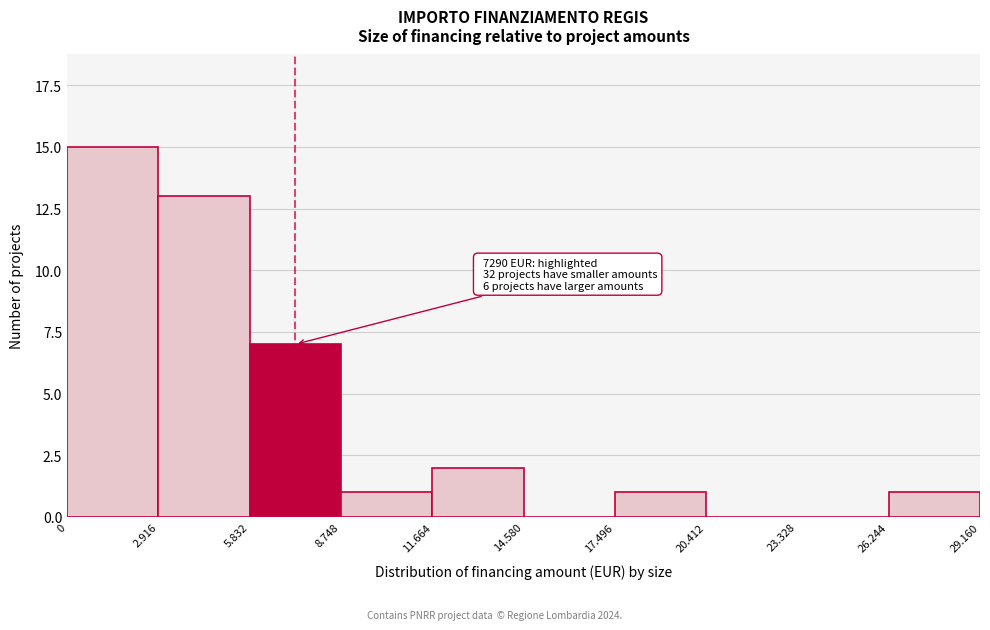

Reading right to left, what are all the values shown in this chart?

26.244=1	23.328=0	20.412=0	17.496=1	14.580=0	11.664=2	8.748=1	5.832=7	2.916=13	0=15